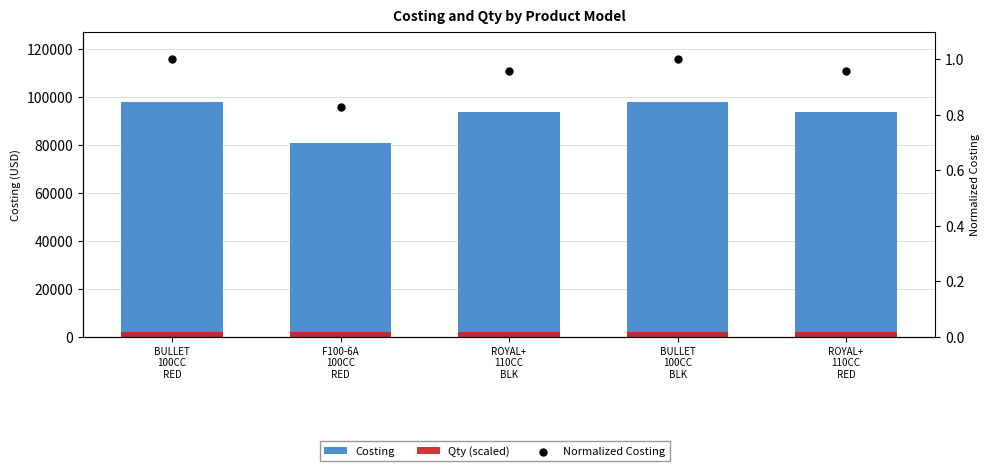

What is the total value across all series at ROYAL+
110CC
RED?

96001.0